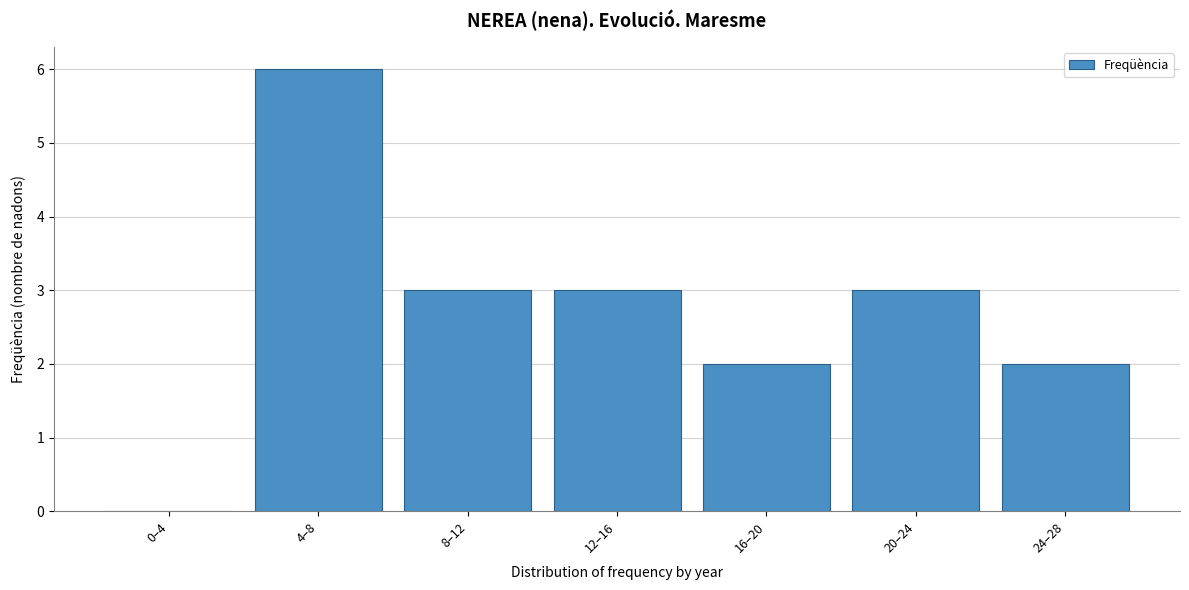

Reading left to right, transcribe all the data shown in this chart.

0–4=0	4–8=6	8–12=3	12–16=3	16–20=2	20–24=3	24–28=2